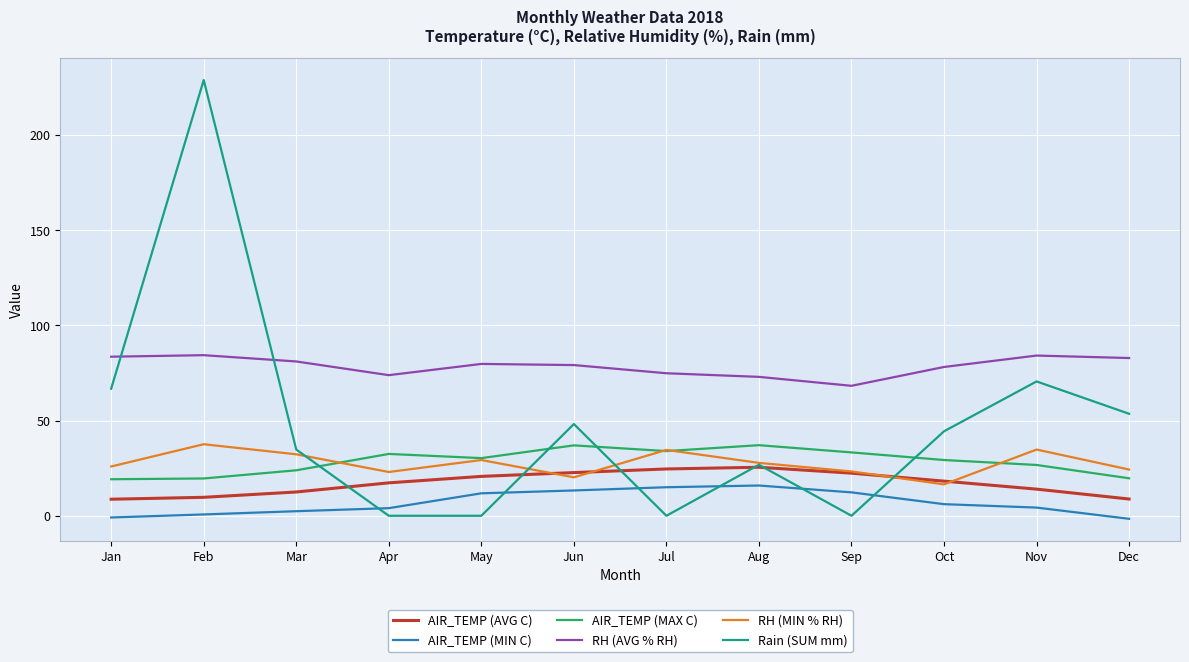

What is the difference between the AIR_TEMP (MAX C) values at Oct and Sep?

4.0